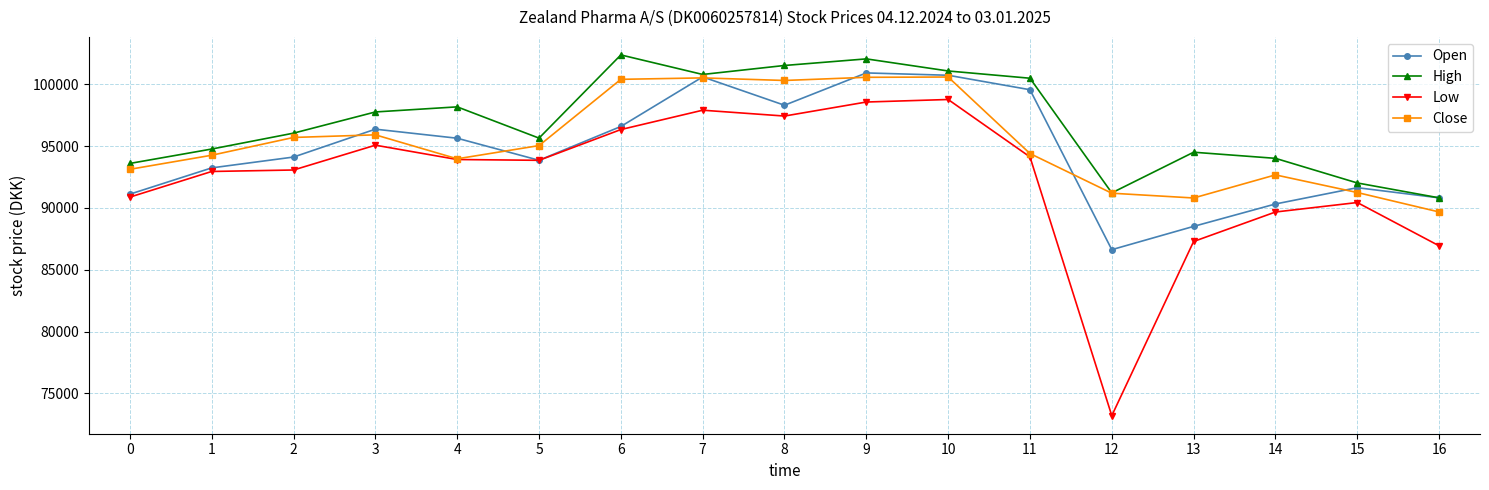

Does the chart display data point markers on the line(s)?

Yes